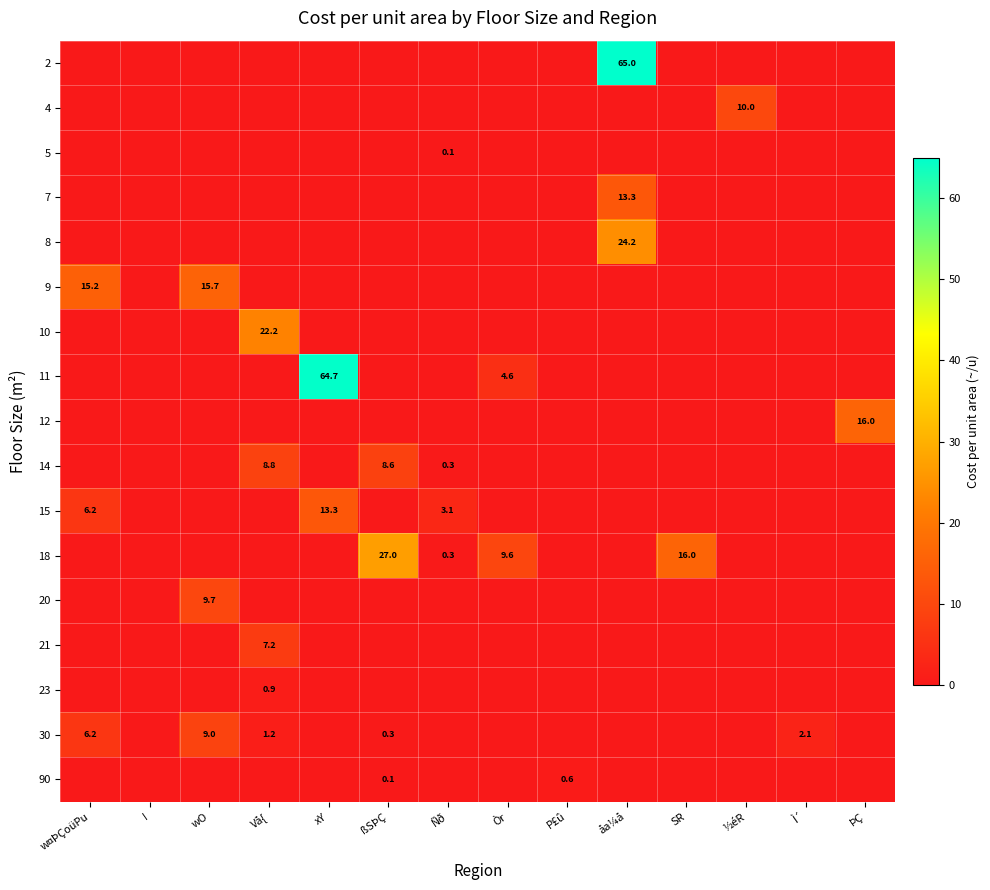

Is the value of 5 at Ñð greater than the value of 14 at Vå{?

No